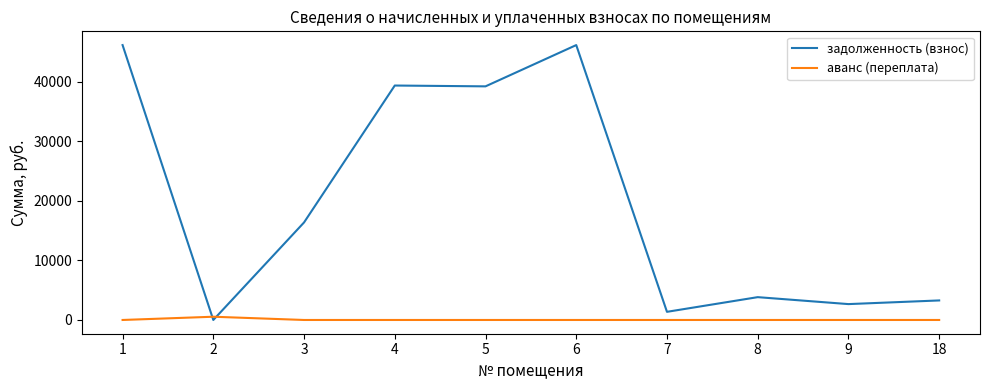

At 8, list the series in order from smallest to largest.

аванс (переплата), задолженность (взнос)